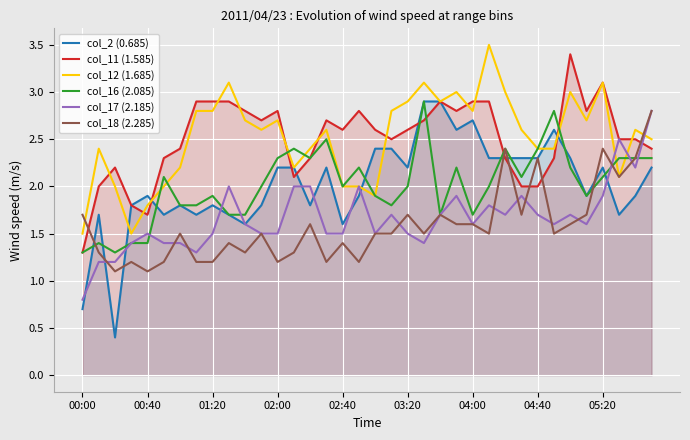

Reading right to left, extract all data points from this chart.

col_2 (0.685): 2.2	1.9	1.7	2.2	1.9	2.3	2.6	2.3	2.3	2.3	2.3	2.7	2.6	2.9	2.9	2.2	2.4	2.4	1.9	1.6	2.2	1.8	2.2	2.2	1.8	1.6	1.7	1.8	1.7	1.8	1.7	1.9	1.8	0.4	1.7	0.7
col_11 (1.585): 2.4	2.5	2.5	3.1	2.8	3.4	2.3	2.0	2.0	2.3	2.9	2.9	2.8	2.9	2.7	2.6	2.5	2.6	2.8	2.6	2.7	2.3	2.1	2.8	2.7	2.8	2.9	2.9	2.9	2.4	2.3	1.7	1.8	2.2	2.0	1.3
col_12 (1.685): 2.5	2.6	2.1	3.1	2.7	3.0	2.4	2.4	2.6	3.0	3.5	2.8	3.0	2.9	3.1	2.9	2.8	1.9	2.0	2.0	2.6	2.4	2.2	2.7	2.6	2.7	3.1	2.8	2.8	2.2	2.0	1.8	1.5	2.0	2.4	1.5
col_16 (2.085): 2.3	2.3	2.3	2.1	1.9	2.2	2.8	2.4	2.1	2.4	2.0	1.7	2.2	1.7	2.9	2.0	1.8	1.9	2.2	2.0	2.5	2.3	2.4	2.3	2.0	1.7	1.7	1.9	1.8	1.8	2.1	1.4	1.4	1.3	1.4	1.3
col_17 (2.185): 2.8	2.2	2.5	1.9	1.6	1.7	1.6	1.7	1.9	1.7	1.8	1.6	1.9	1.7	1.4	1.5	1.7	1.5	2.0	1.5	1.5	2.0	2.0	1.5	1.5	1.6	2.0	1.5	1.3	1.4	1.4	1.5	1.4	1.2	1.2	0.8
col_18 (2.285): 2.8	2.3	2.1	2.4	1.7	1.6	1.5	2.3	1.7	2.4	1.5	1.6	1.6	1.7	1.5	1.7	1.5	1.5	1.2	1.4	1.2	1.6	1.3	1.2	1.5	1.3	1.4	1.2	1.2	1.5	1.2	1.1	1.2	1.1	1.3	1.7